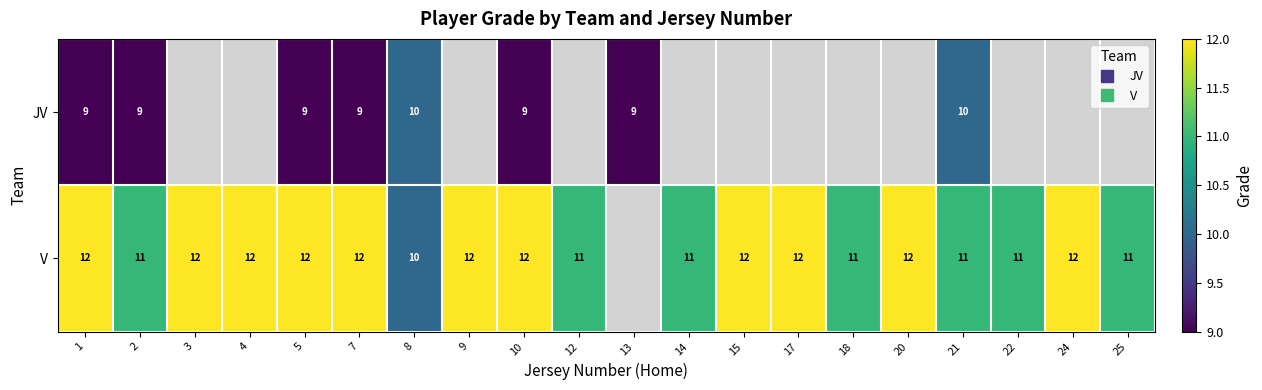

At which label does V reach its peak?

1